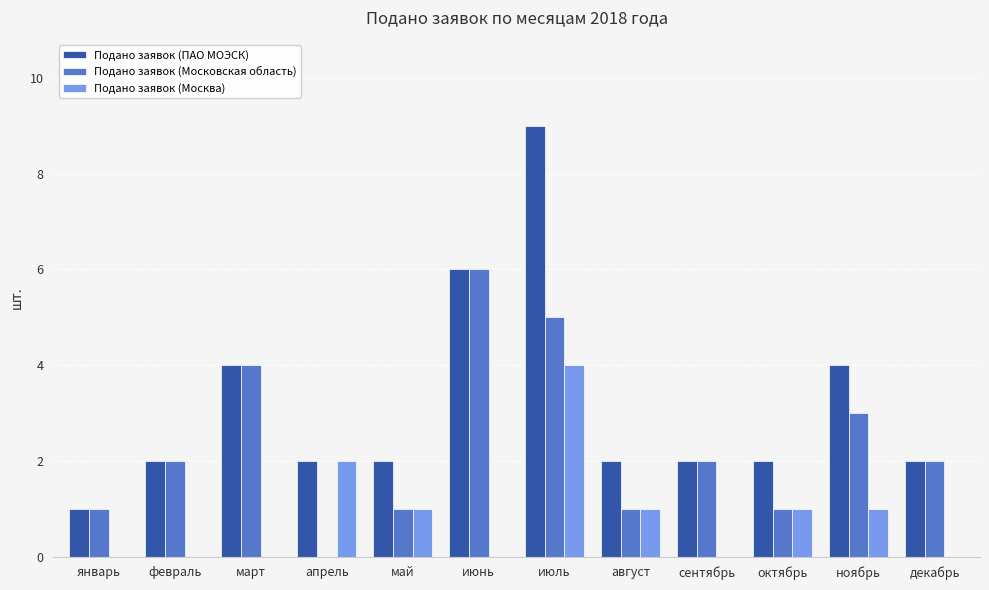

Is it true that Подано заявок (ПАО МОЭСК) equals 4 at апрель?

False